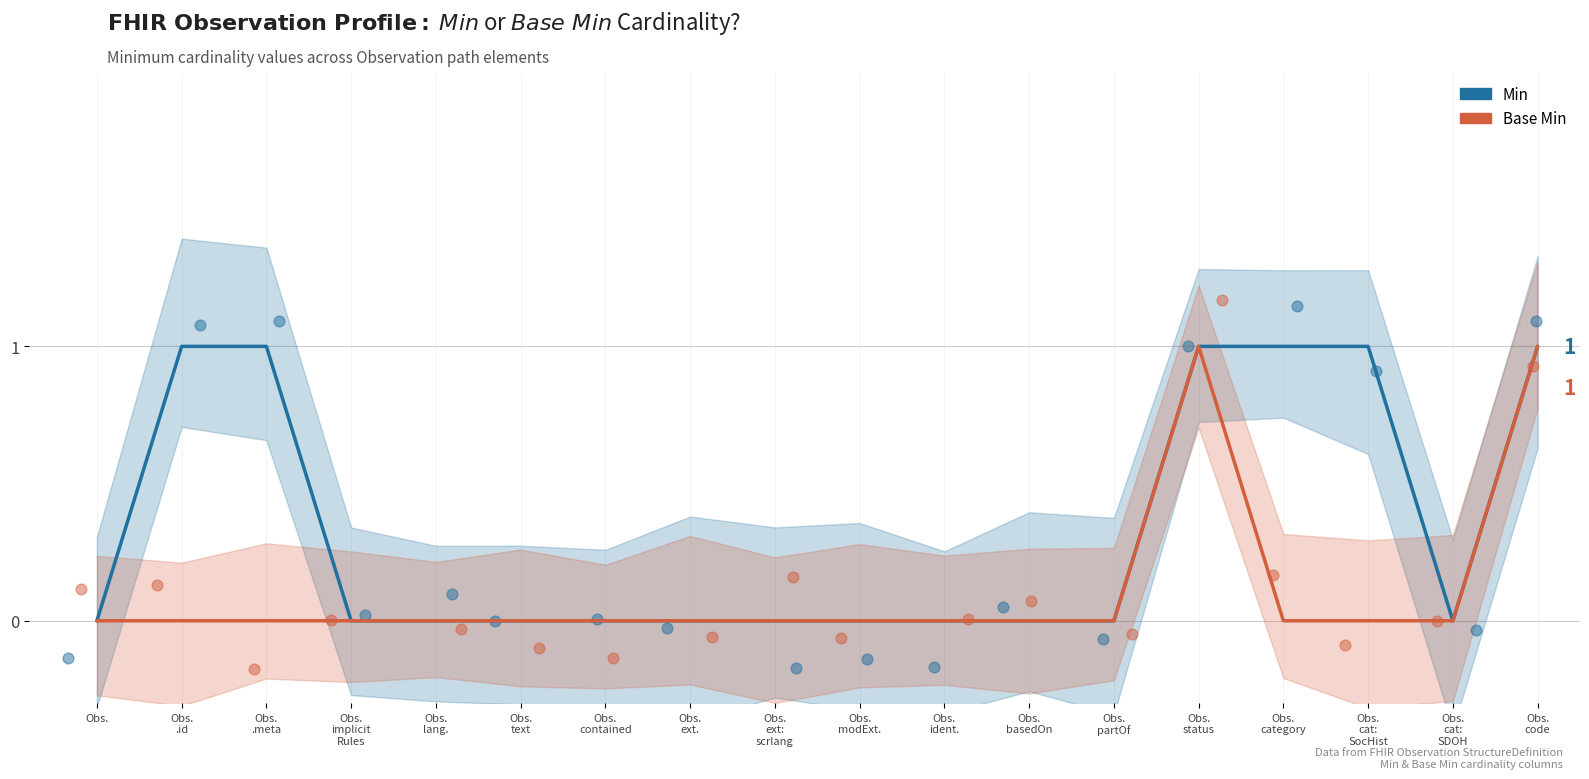

Which series has the widest spread of Y values?

Min